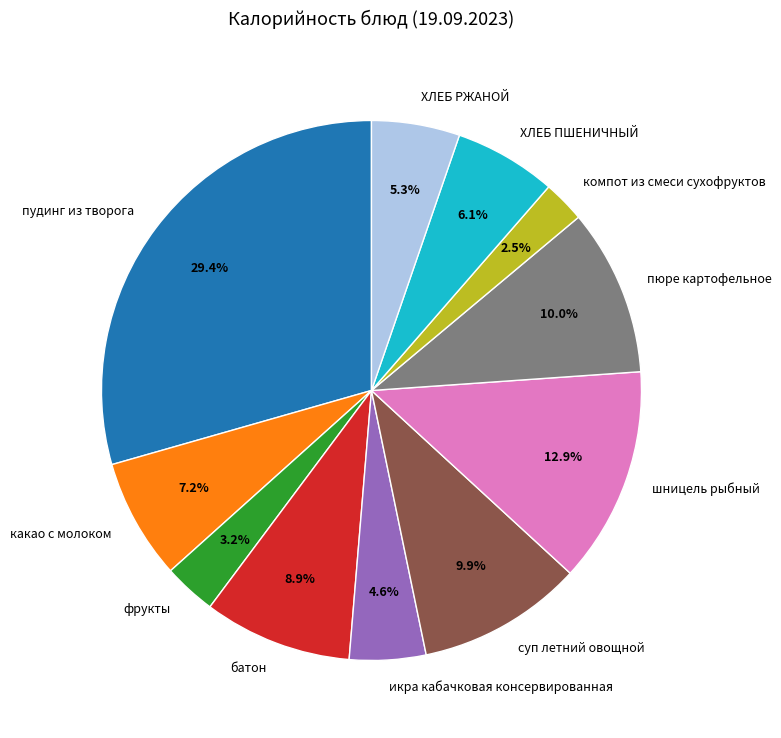

True or false: ХЛЕБ РЖАНОЙ accounts for 1% of the total.

False